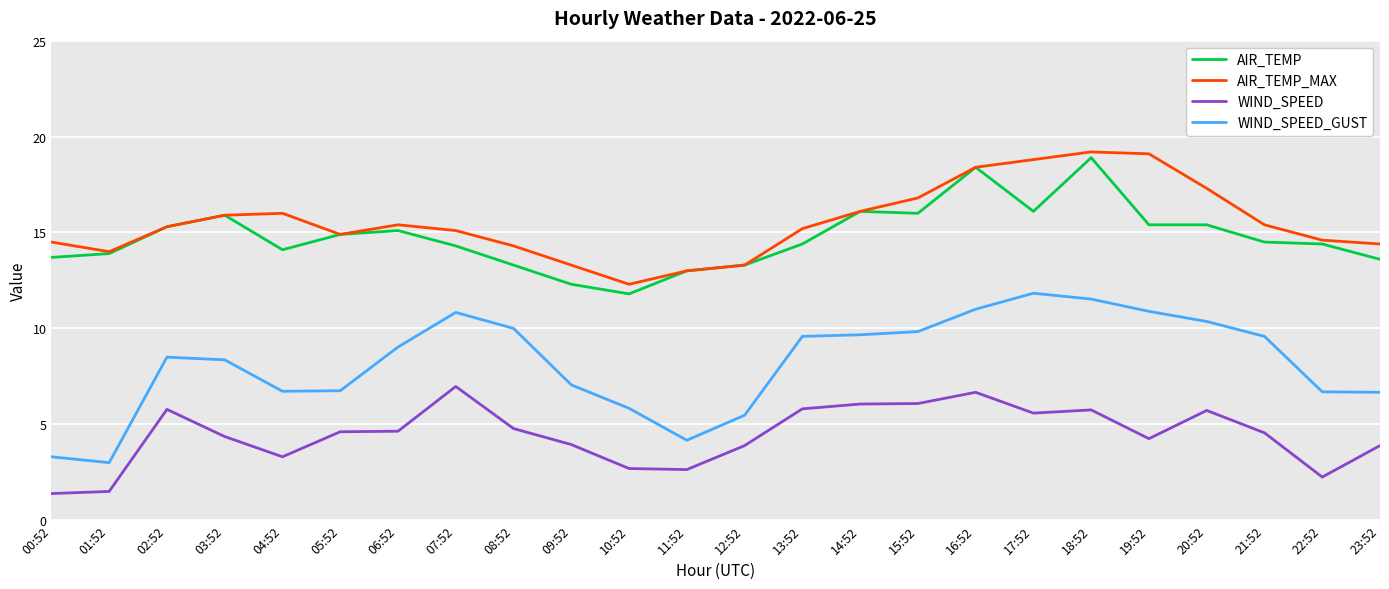

At 19:52, list the series in order from largest to smallest.

AIR_TEMP_MAX, AIR_TEMP, WIND_SPEED_GUST, WIND_SPEED